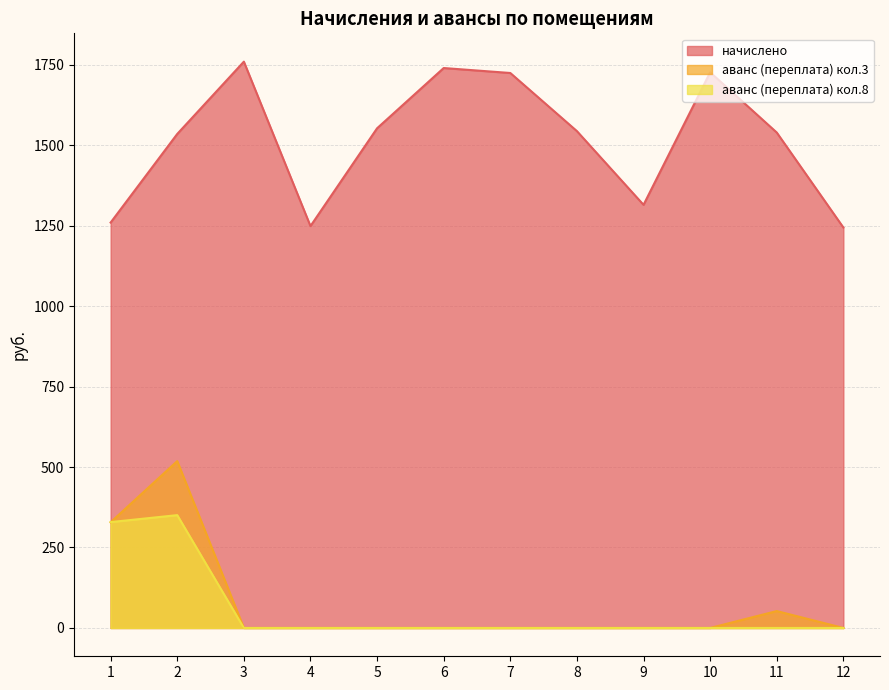

What is the total value across all series at 7?

1724.2